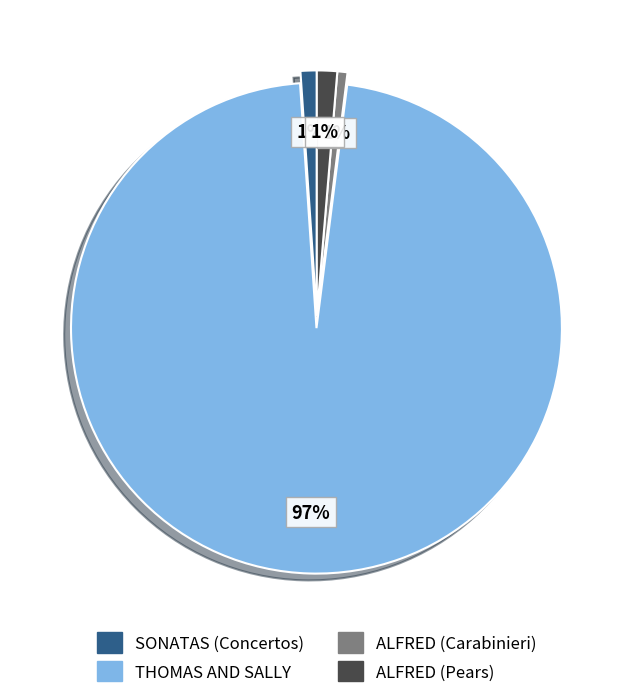

Is it true that ALFRED (Pears) is 1% of the pie?

True